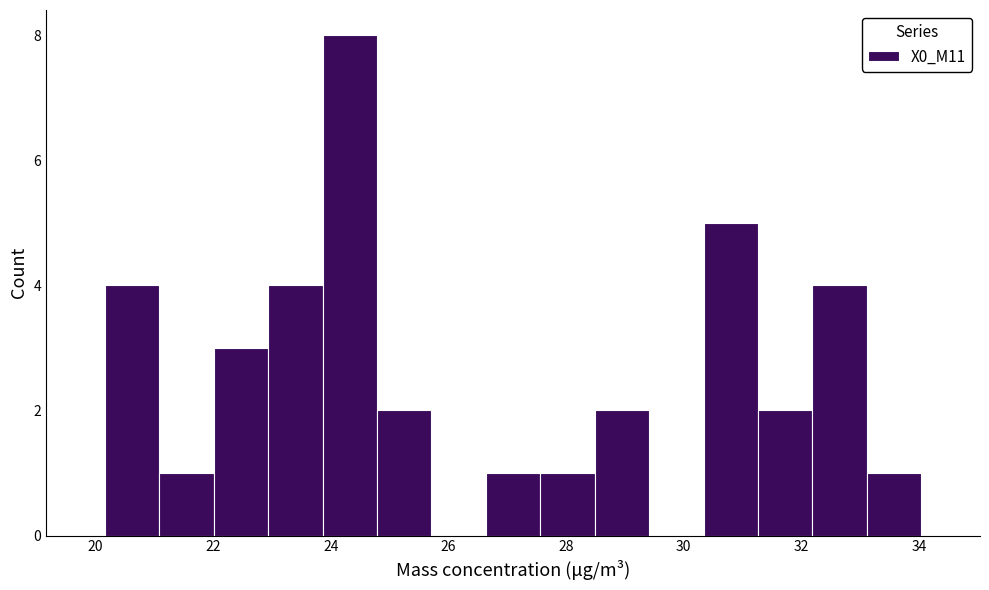

Reading left to right, transcribe this chart: for each bar, give the range it covers on the x-axis and its height. Neither the bar edges nor the heights are printed on the chart, so give them approximately, as read against the axes.

20.2 to 21.0: 4
21.0 to 22.0: 1
22.0 to 23.0: 3
23.0 to 23.8: 4
23.8 to 24.8: 8
24.8 to 25.8: 2
25.8 to 26.6: 0
26.6 to 27.6: 1
27.6 to 28.4: 1
28.4 to 29.4: 2
29.4 to 30.4: 0
30.4 to 31.2: 5
31.2 to 32.2: 2
32.2 to 33.2: 4
33.2 to 34.0: 1